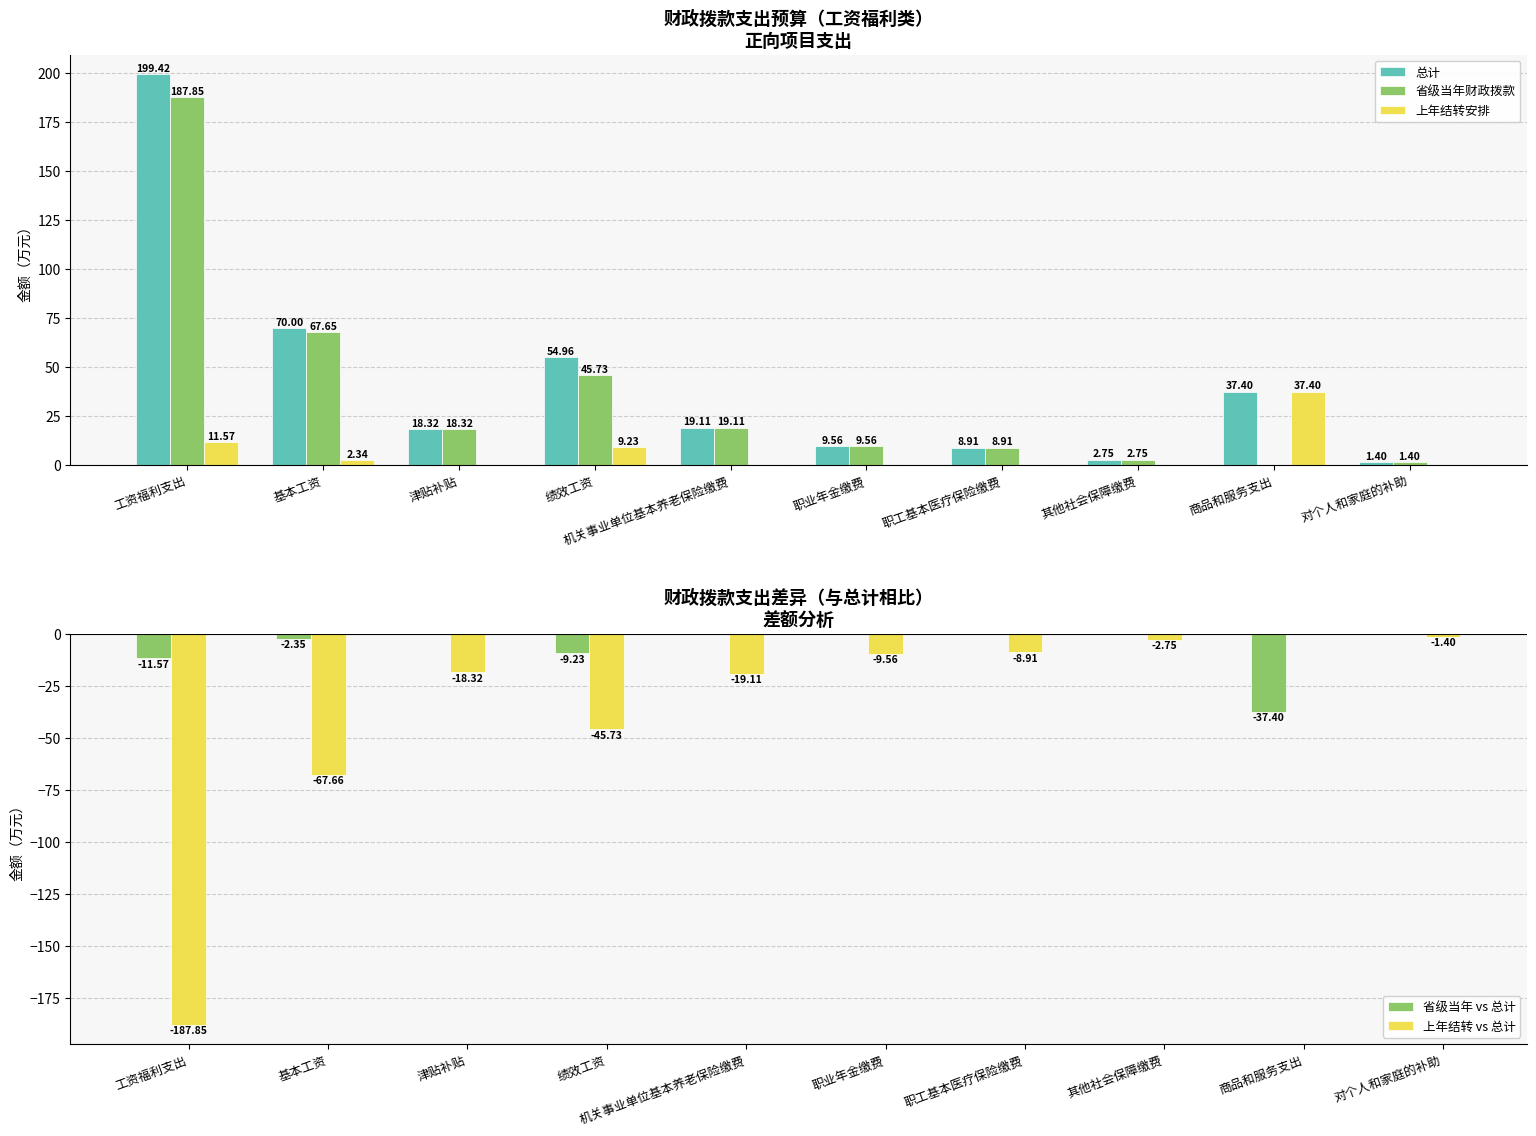

What is the sum of all 总计 values?

421.8